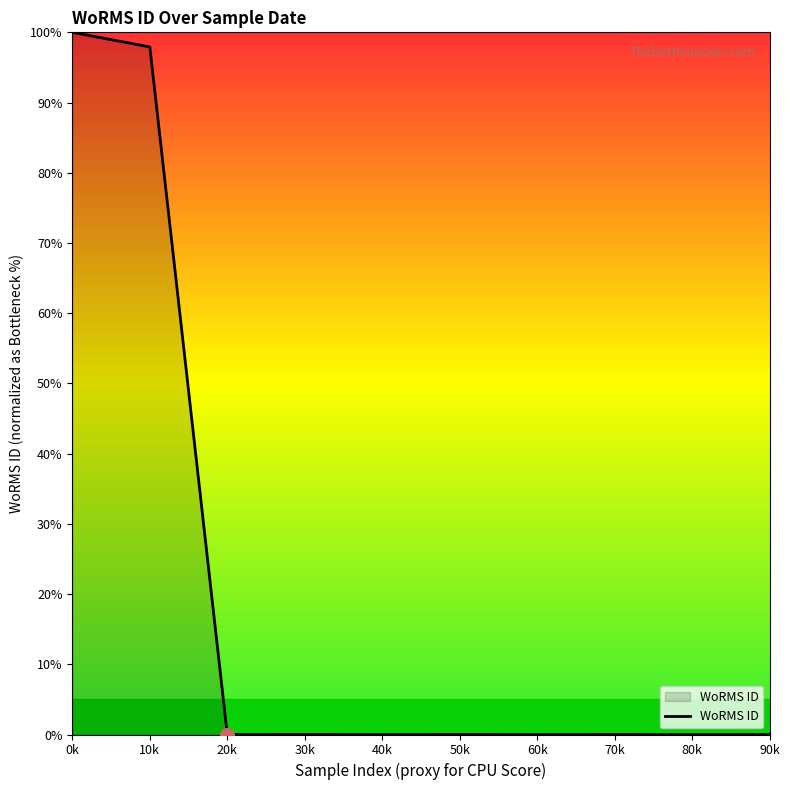

The value at 90k is 0.0. True or false?

True